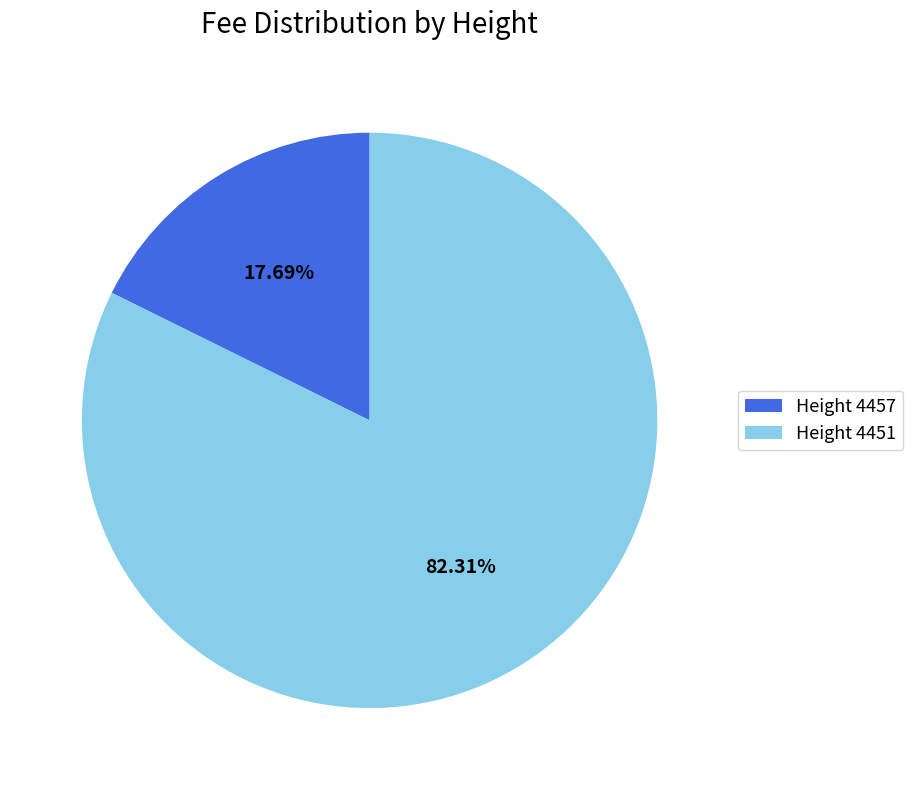

Between Height 4457 and Height 4451, which is larger?

Height 4451